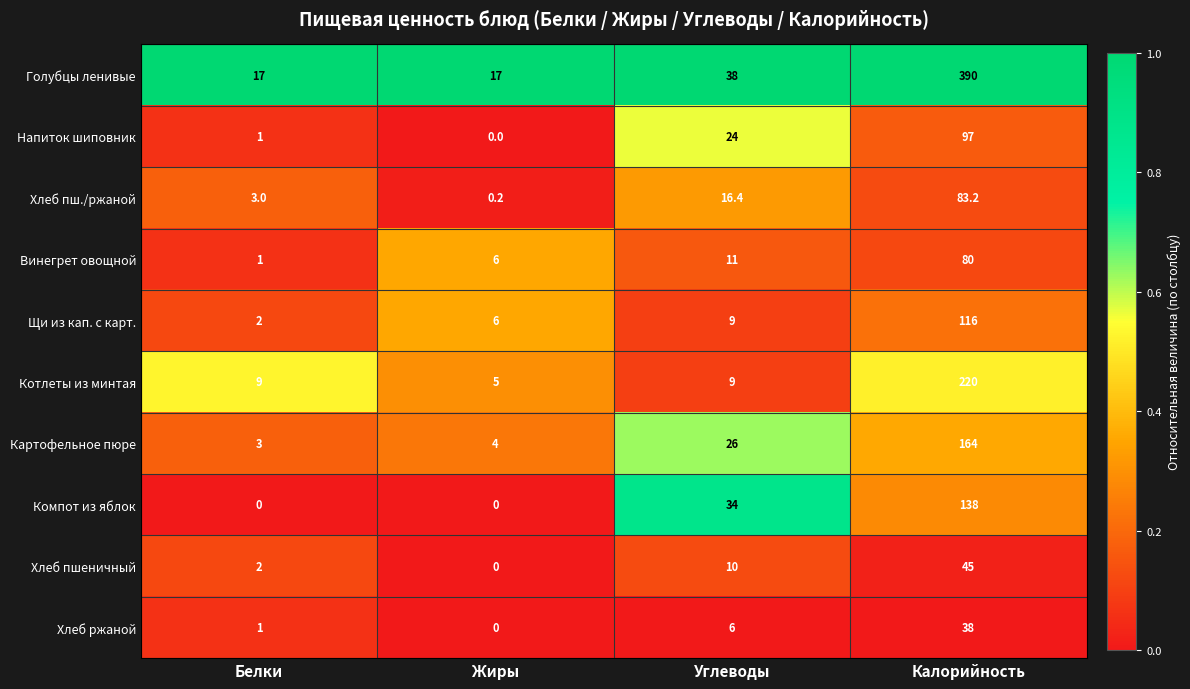

What is the highest value of the Хлеб пшеничный series?

45.0